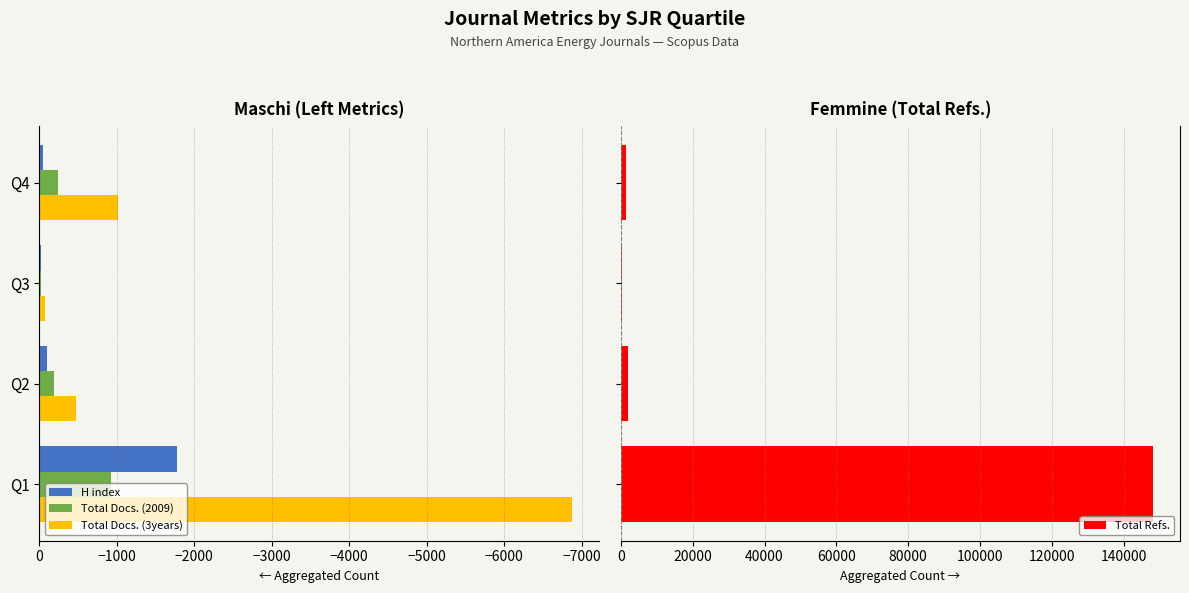

Which category has the lowest value in the Total Docs. (2009) series?

Q1